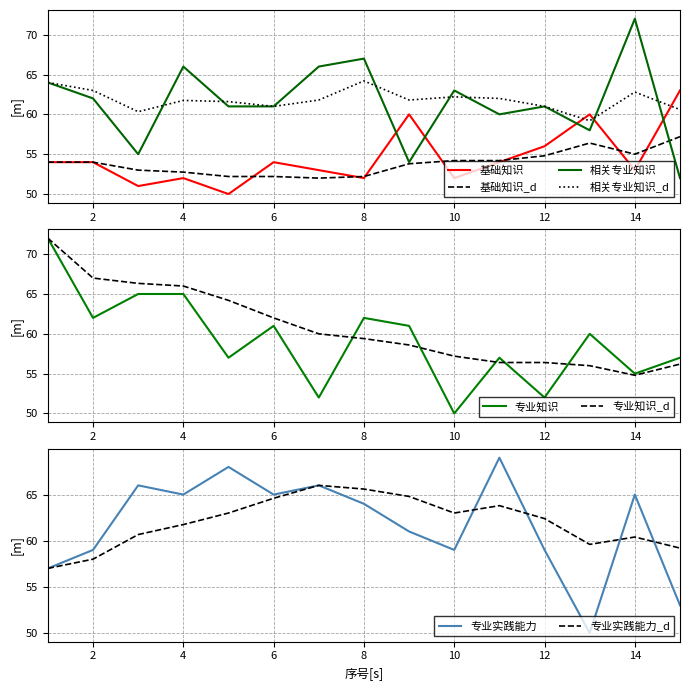

What is the maximum value for 相关专业知识?

72.0